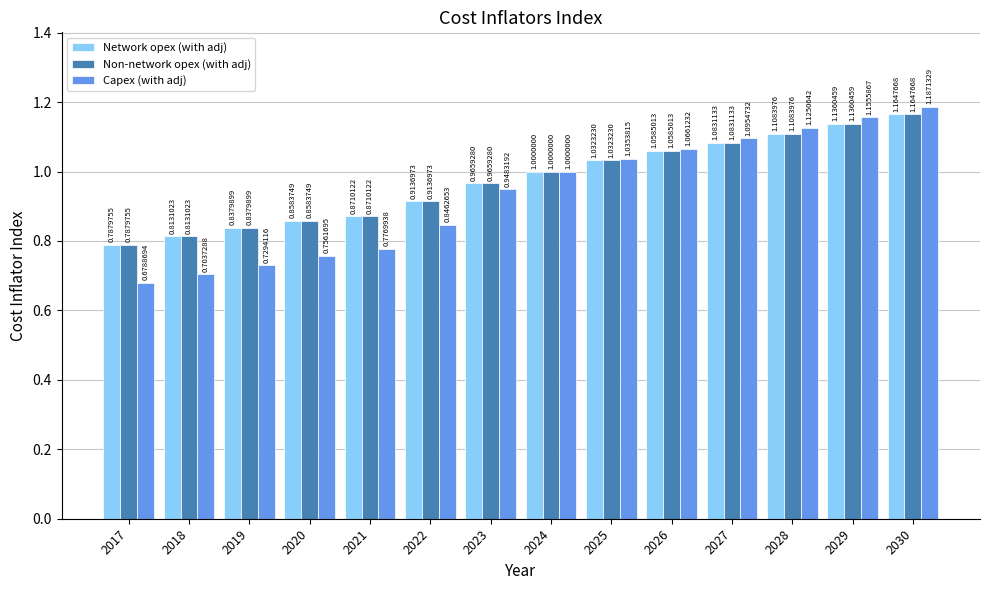

What is the average value of the Non-network opex (with adj) series?

1.0